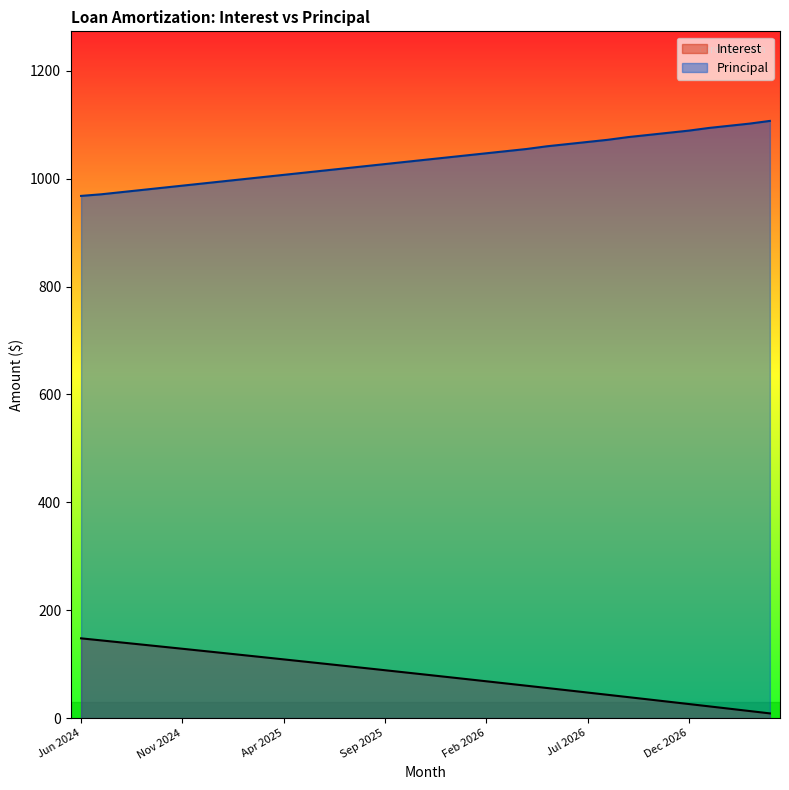

The value of Interest at Oct 2026 is 34.7. True or false?

True